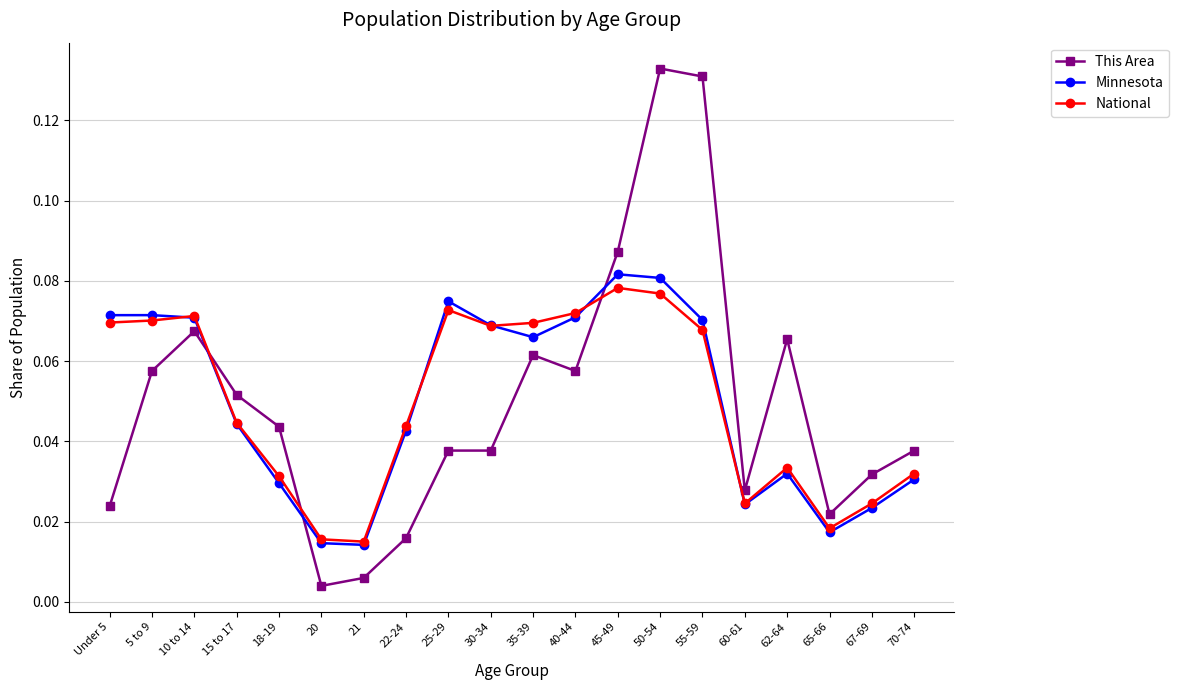

Which series ends up on top after the final intersection of National and This Area?

This Area